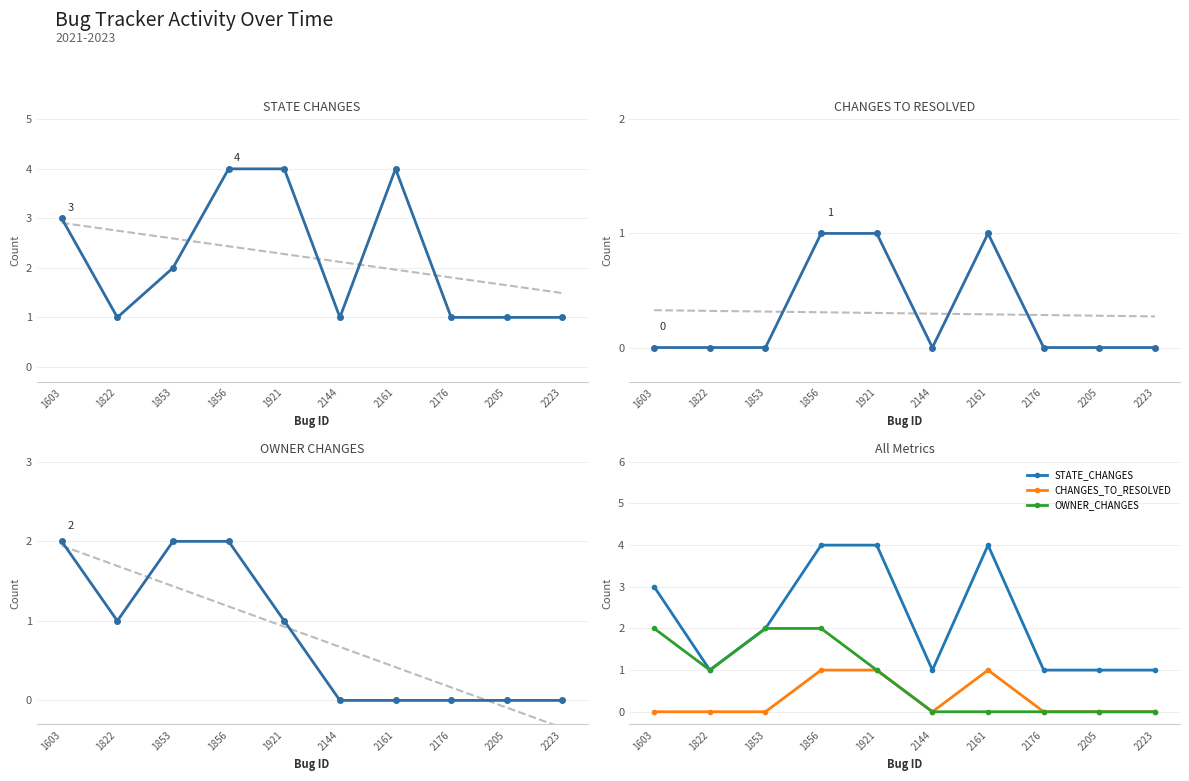

What is the maximum value for CHANGES_TO_RESOLVED?

1